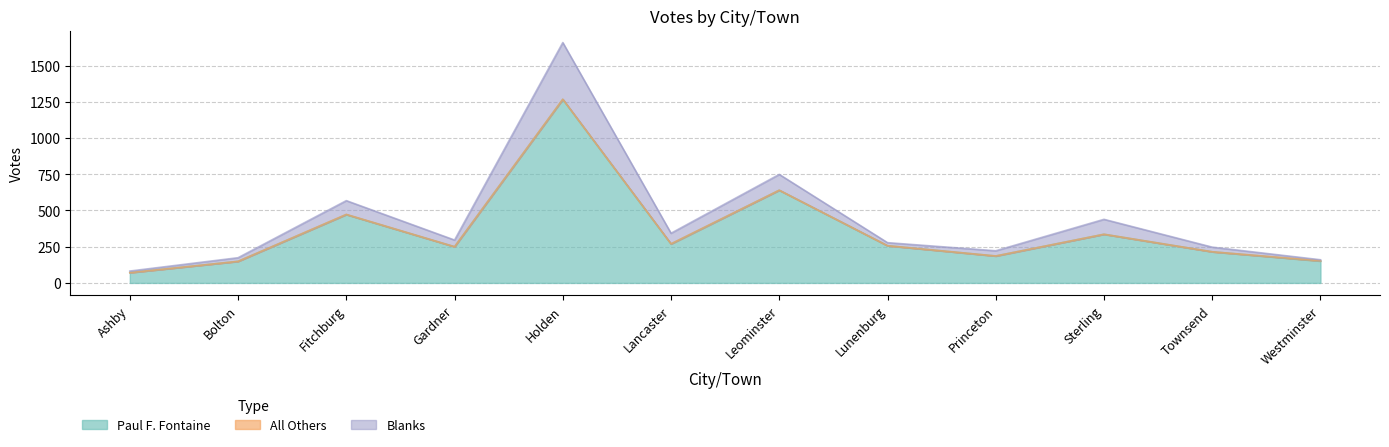

True or false: Blanks and Paul F. Fontaine intersect in this chart.

False